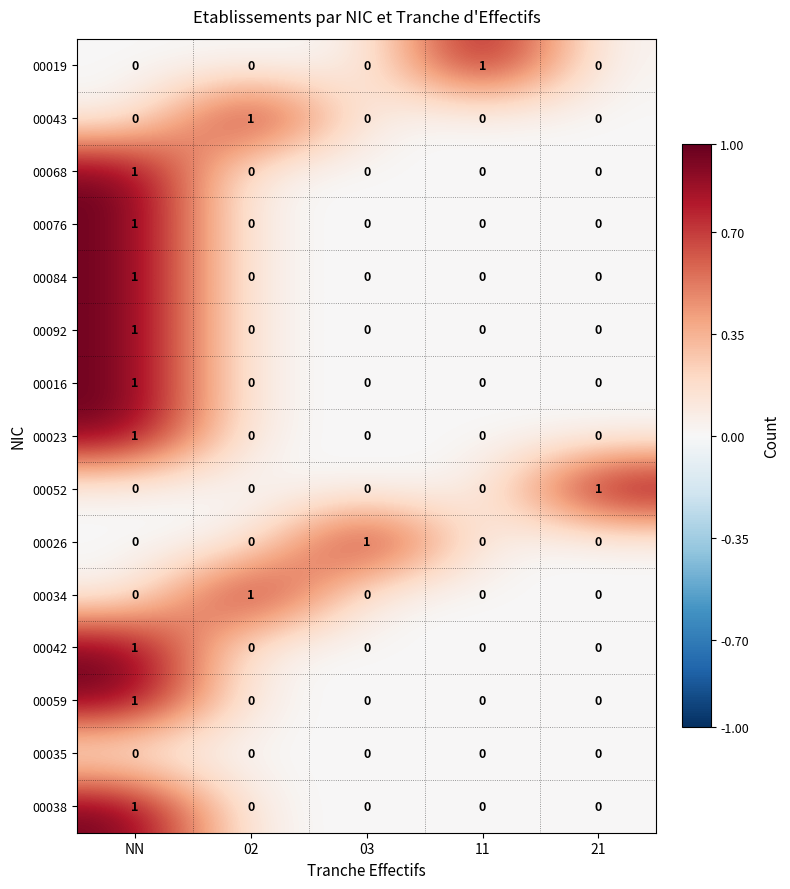

How many 00068 values are between 0 and 1?

5